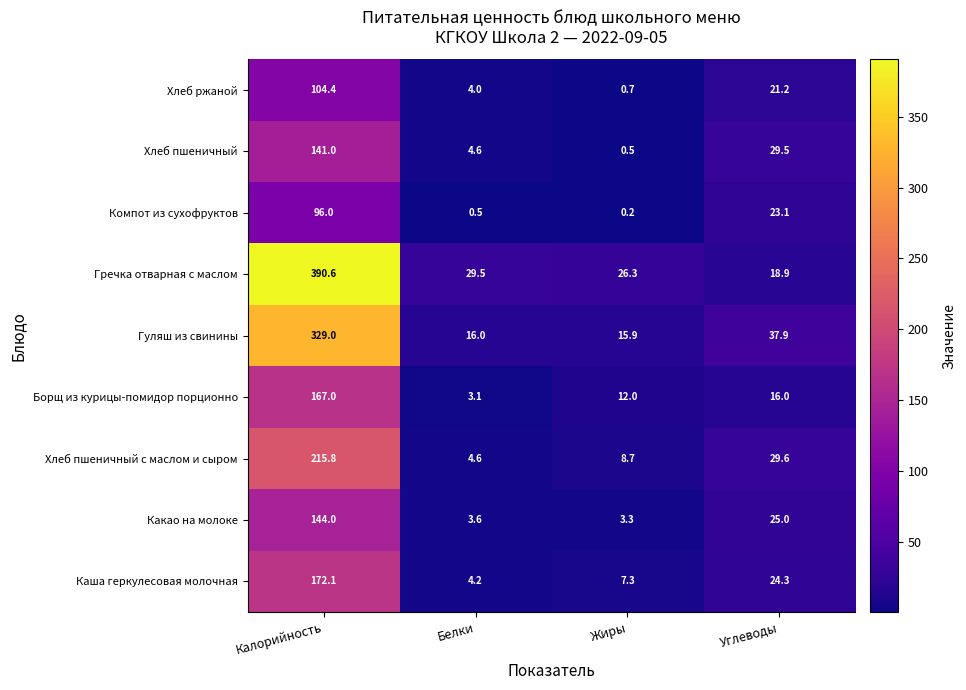

What is the total value across all series at Калорийность?

1759.9